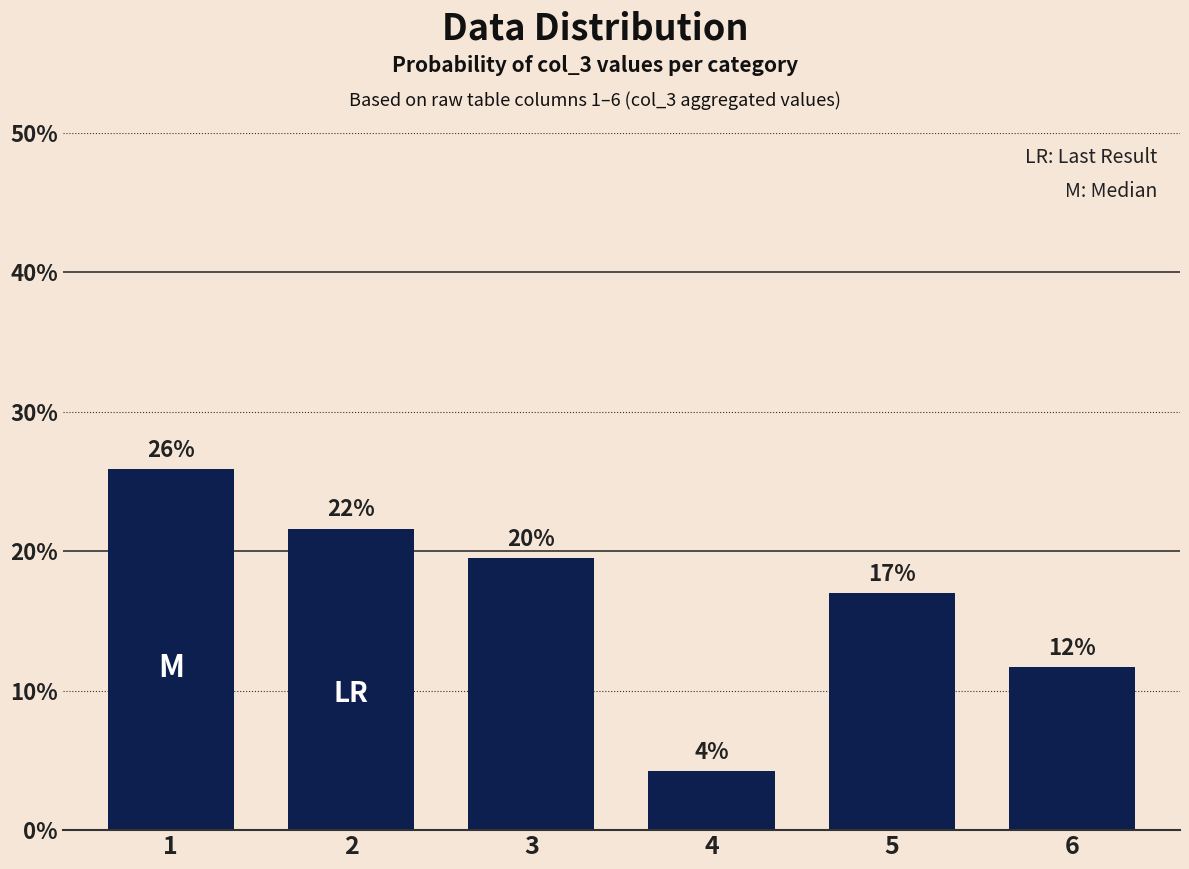

Which has a higher value, 5 or 3?

3